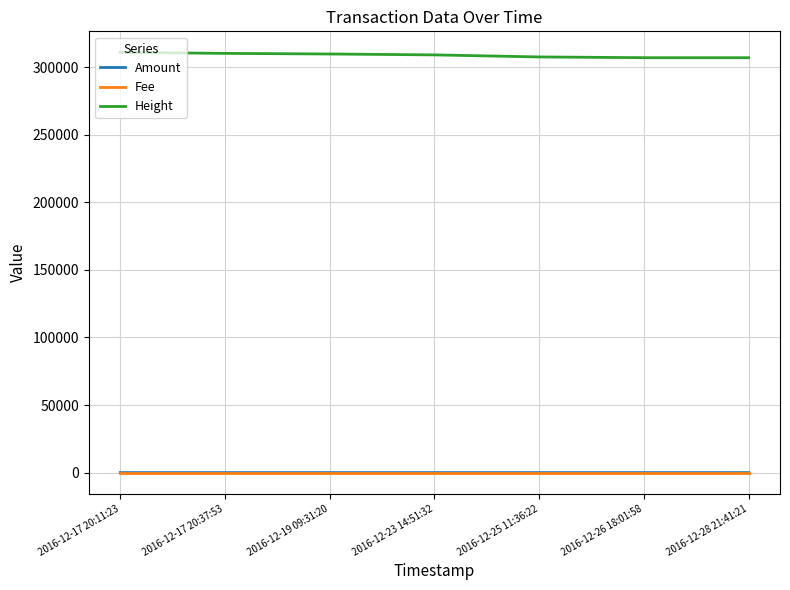

Which series has the largest total across all categories?

Height